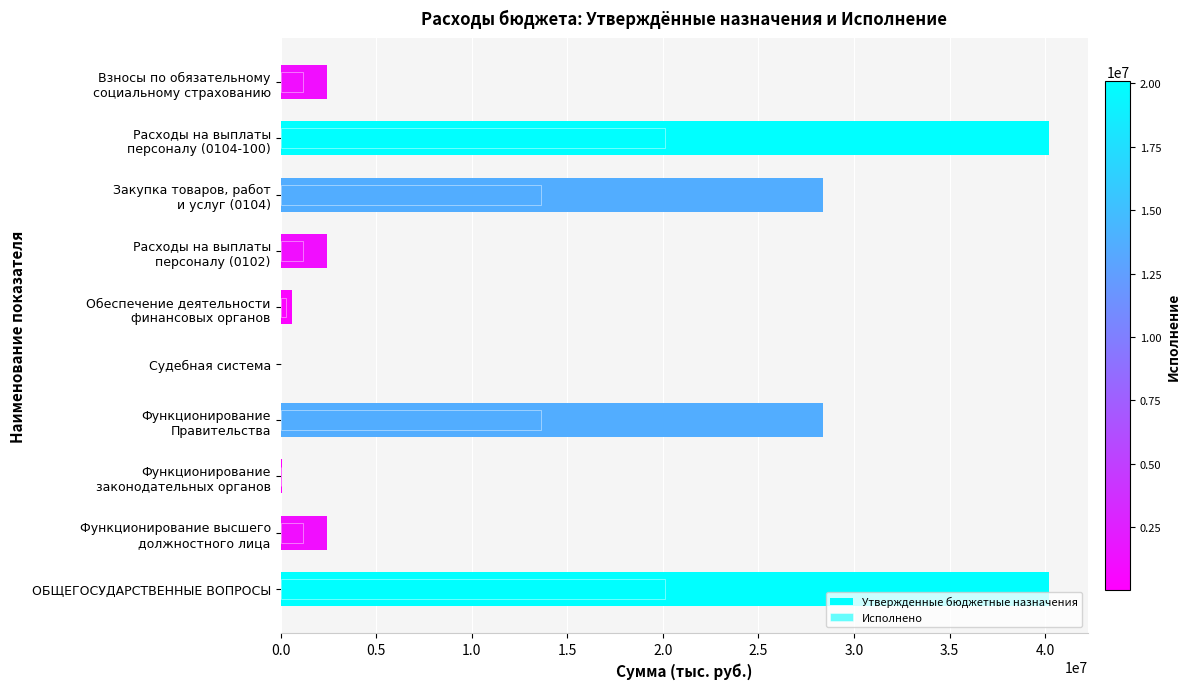

Reading left to right, what are all the values shown in this chart?

Утвержденные бюджетные назначения: 40205400.0	2416100.0	65500.0	28388500.0	5800.0	605700.0	2416100.0	28388500.0	40205400.0	2416100.0
Исполнено: 20106986.3	1155031.4	30210.8	13649734.1	4980.0	311615.1	1155031.4	13649734.1	20106986.3	1155031.4